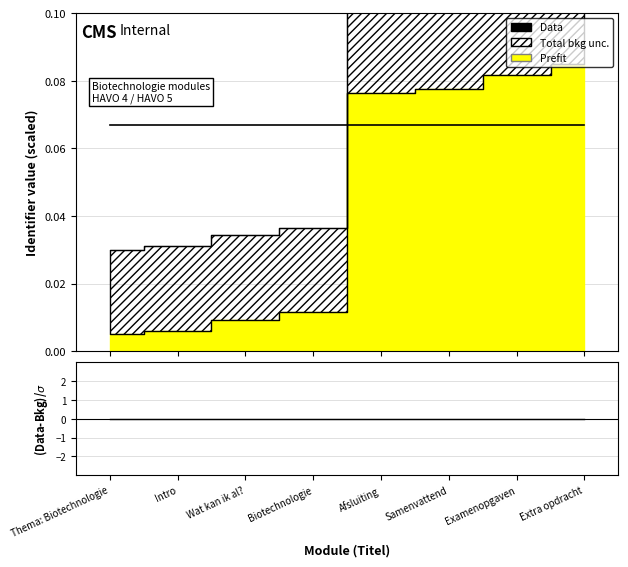

True or false: (Data-Bkg)/$\sigma$ has more than 2 points higher than both neighbors.

False